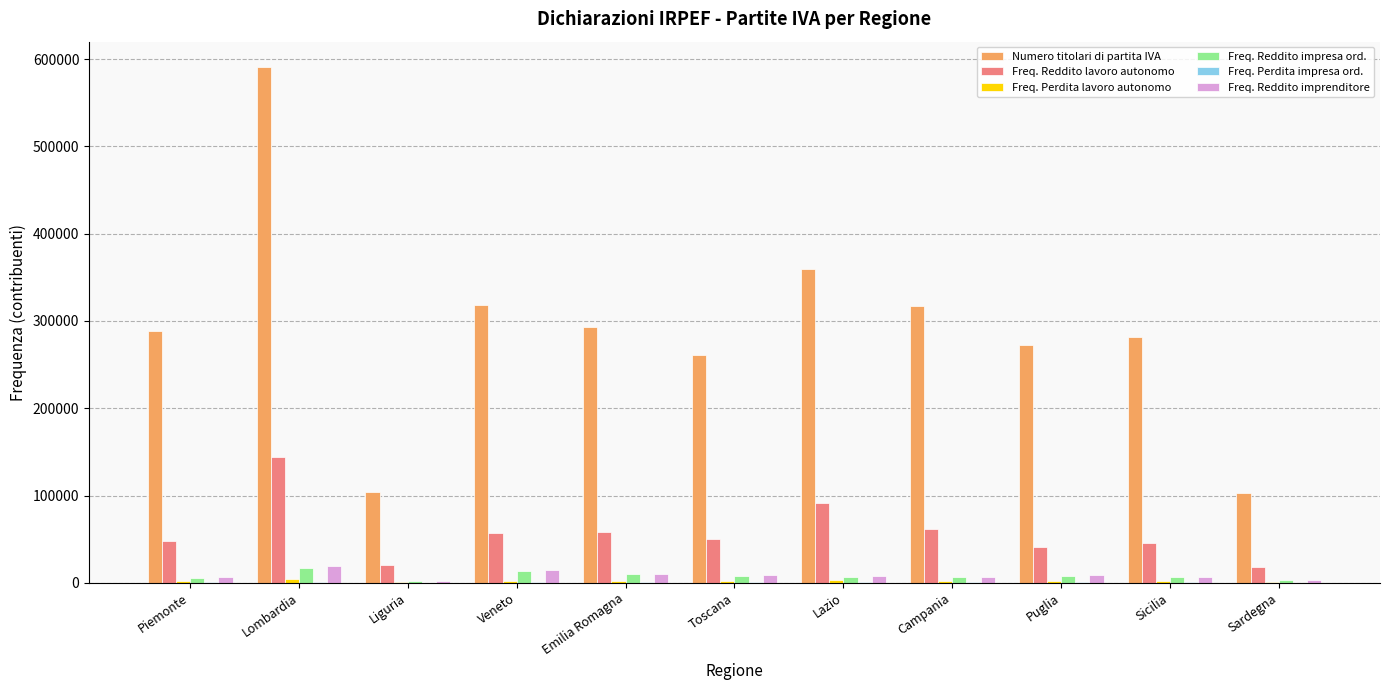

At which label does Numero titolari di partita IVA reach its peak?

Lombardia